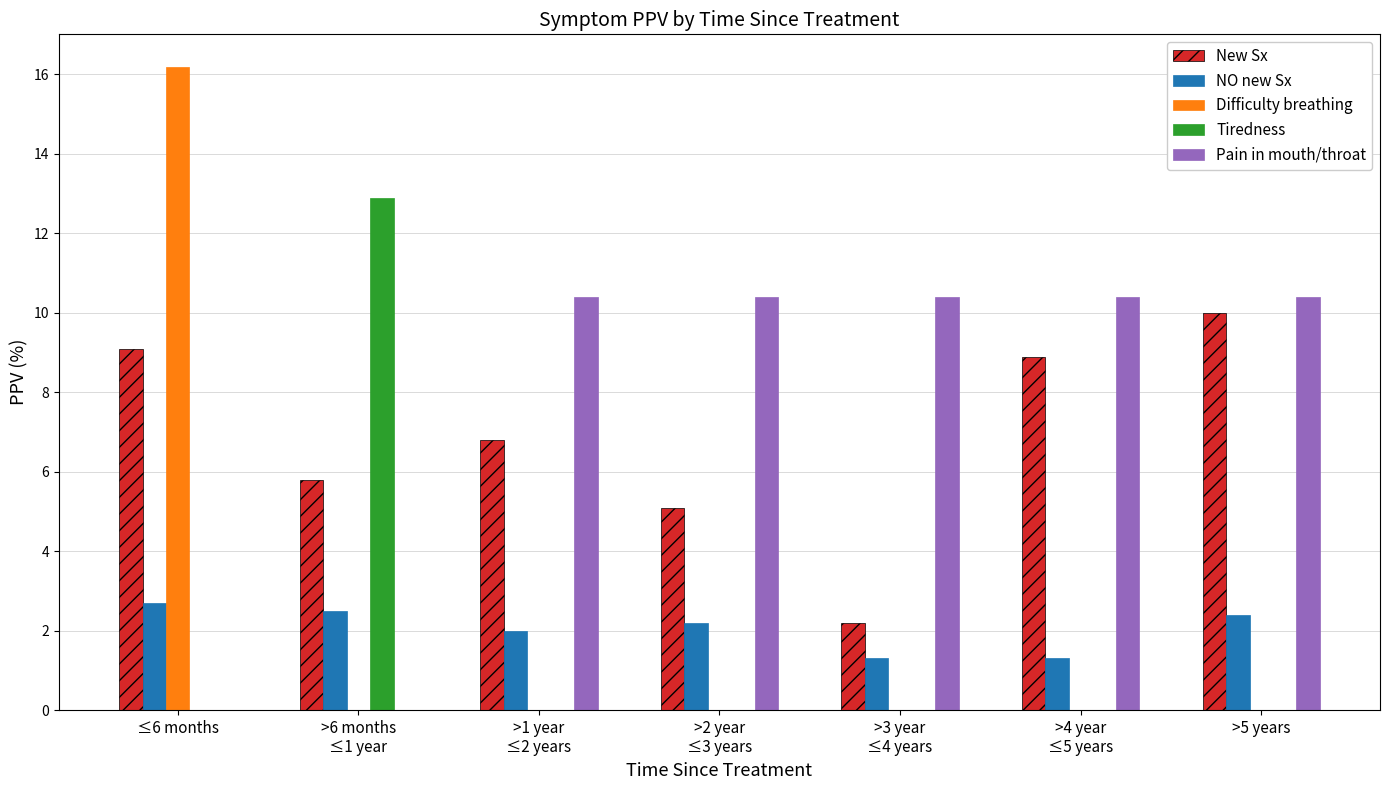

At which category is the sum across all series the highest?

≤6 months